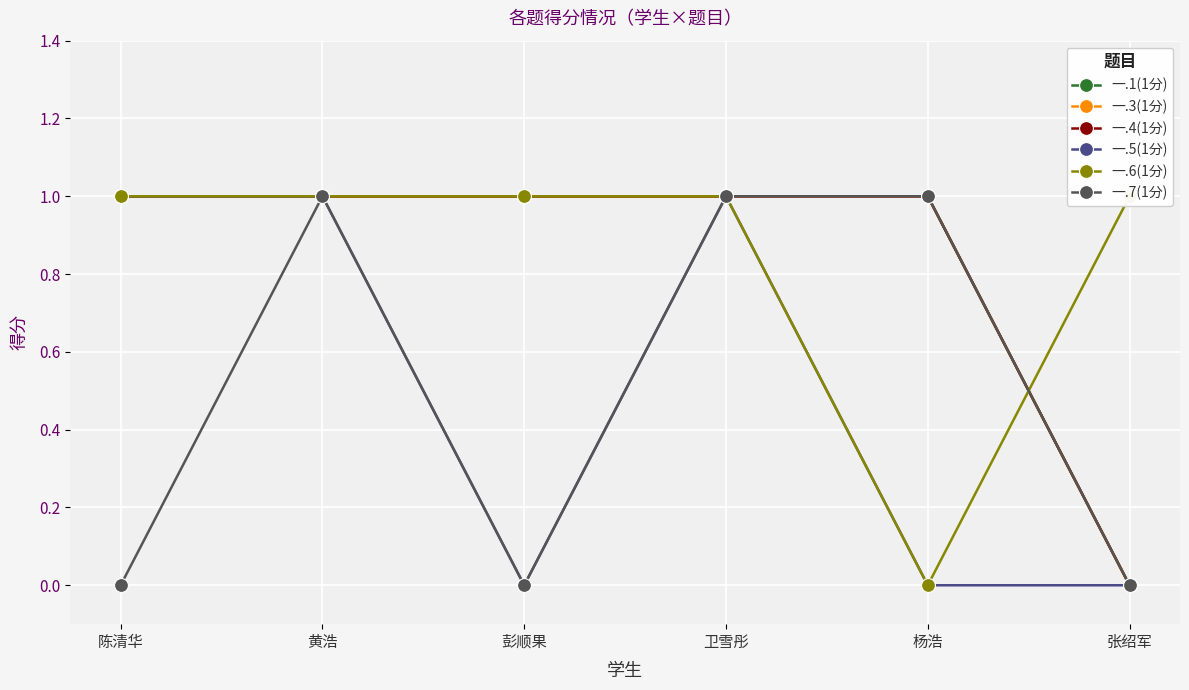

Is the value of 一.5(1分) at 卫雪彤 greater than the value of 一.3(1分) at 张绍军?

Yes